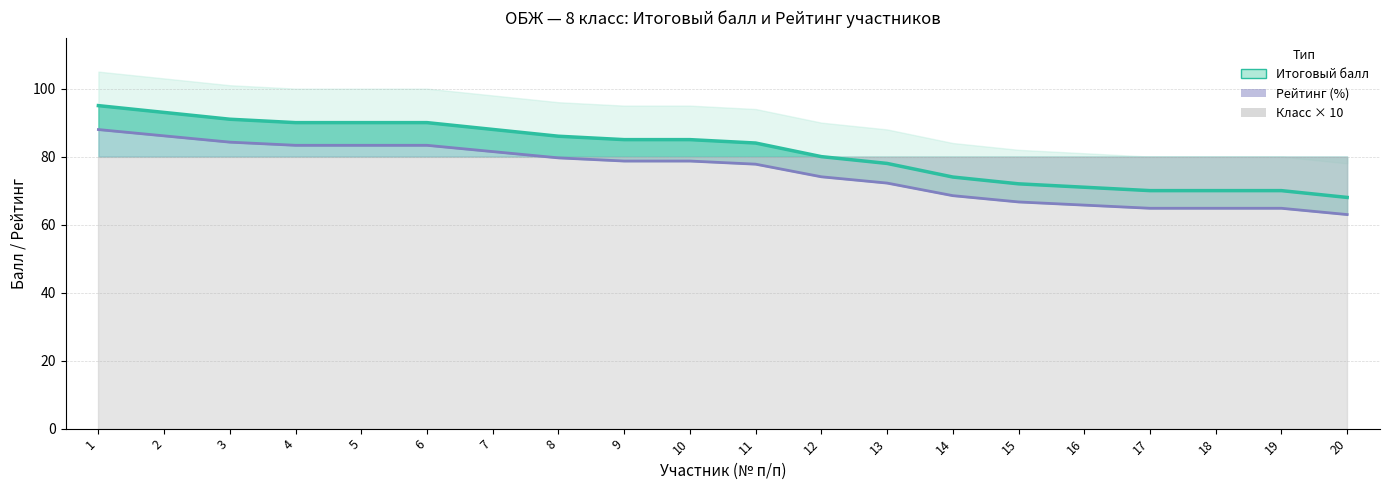

Which series has the largest total across all categories?

Итоговый балл